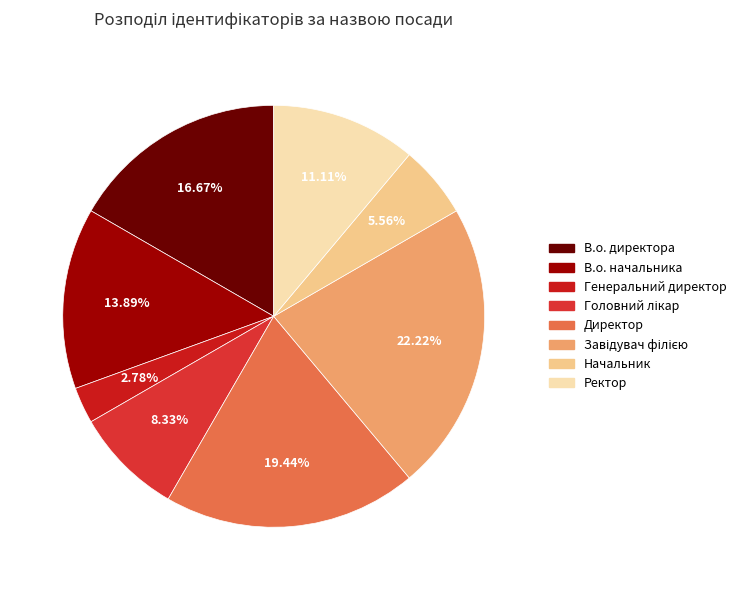

How many slices are in this pie chart?

8